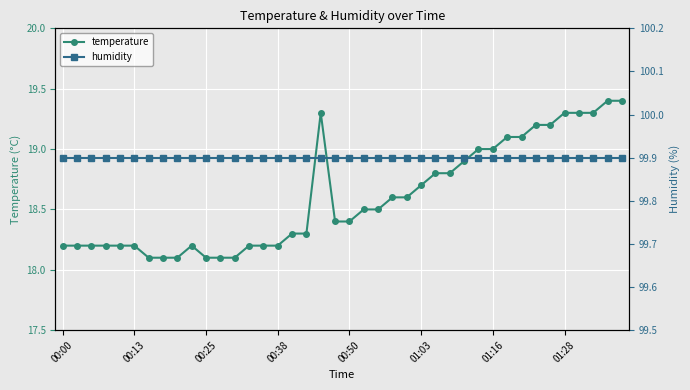

Rank the series by their maximum value, from highest to lowest.

humidity, temperature